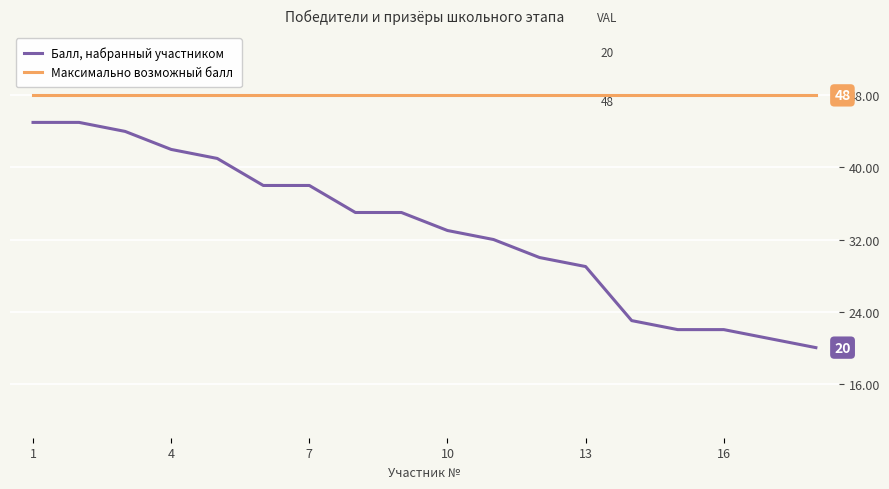

True or false: Максимально возможный балл and Балл, набранный участником cross at least once.

False